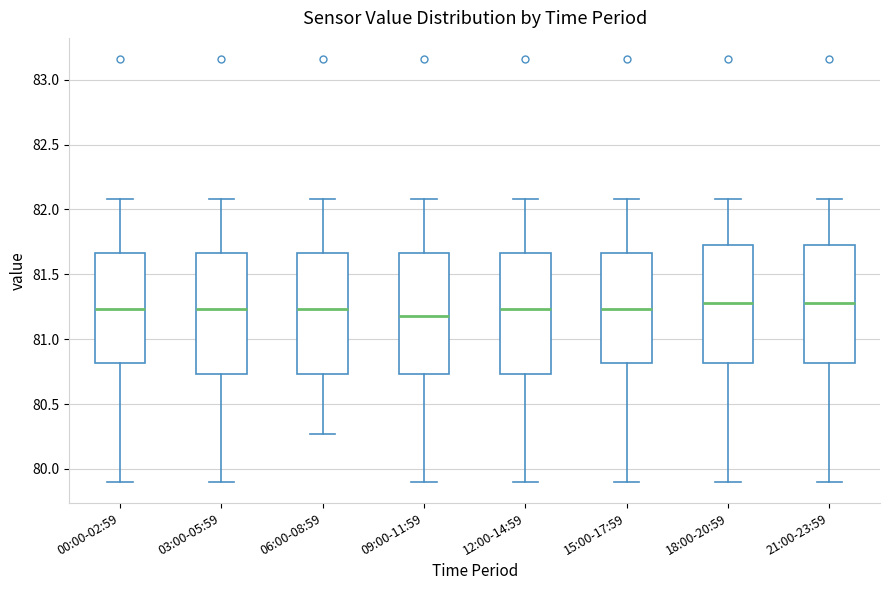

Reading left to right, read every box against the y-axis: the position of its median line, the range the box covers, and the ends of its whiskers. The values are not printed on the chart, so give them approximately, as read against the axis.

00:00-02:59: median 81.25, box 80.80 to 81.65, whiskers 79.90 to 82.10
03:00-05:59: median 81.25, box 80.75 to 81.65, whiskers 79.90 to 82.10
06:00-08:59: median 81.25, box 80.75 to 81.65, whiskers 80.25 to 82.10
09:00-11:59: median 81.20, box 80.75 to 81.65, whiskers 79.90 to 82.10
12:00-14:59: median 81.25, box 80.75 to 81.65, whiskers 79.90 to 82.10
15:00-17:59: median 81.25, box 80.80 to 81.65, whiskers 79.90 to 82.10
18:00-20:59: median 81.30, box 80.80 to 81.70, whiskers 79.90 to 82.10
21:00-23:59: median 81.30, box 80.80 to 81.70, whiskers 79.90 to 82.10